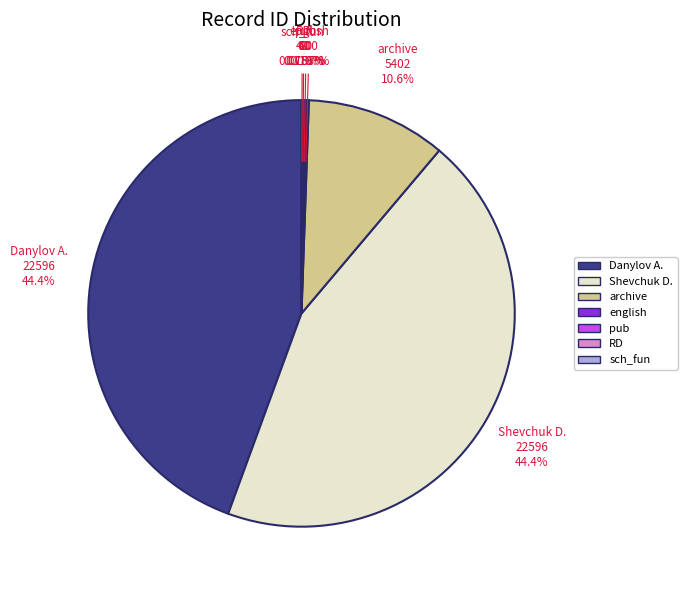

Does Danylov account for over 50% of the chart?

No